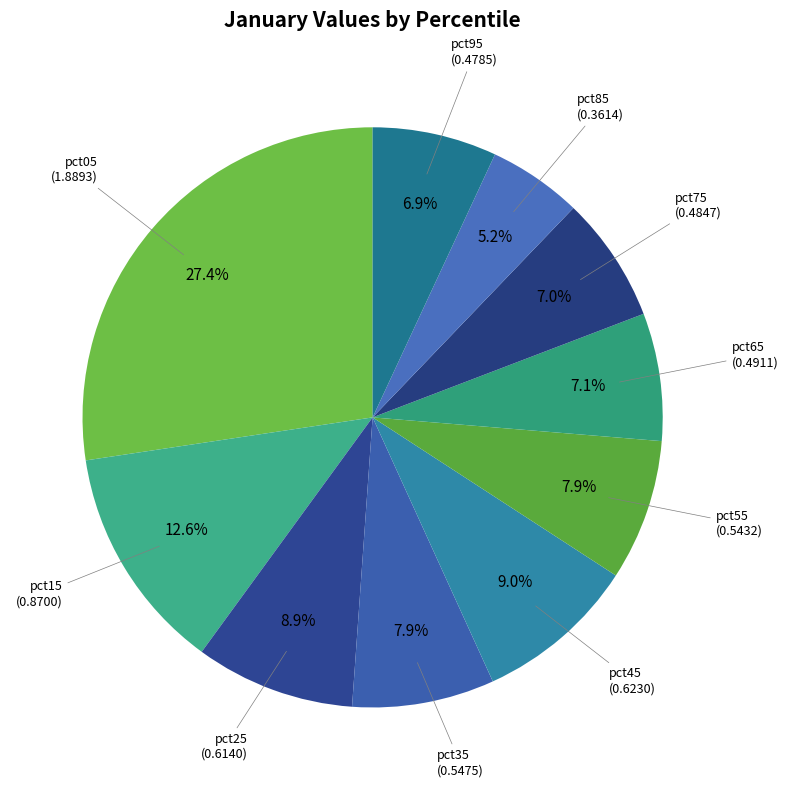

Count the number of slices in the pie.

10